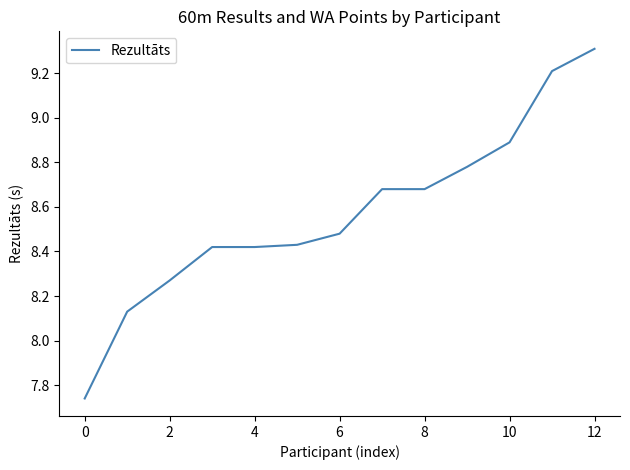

What is the maximum value shown in the chart?

9.3